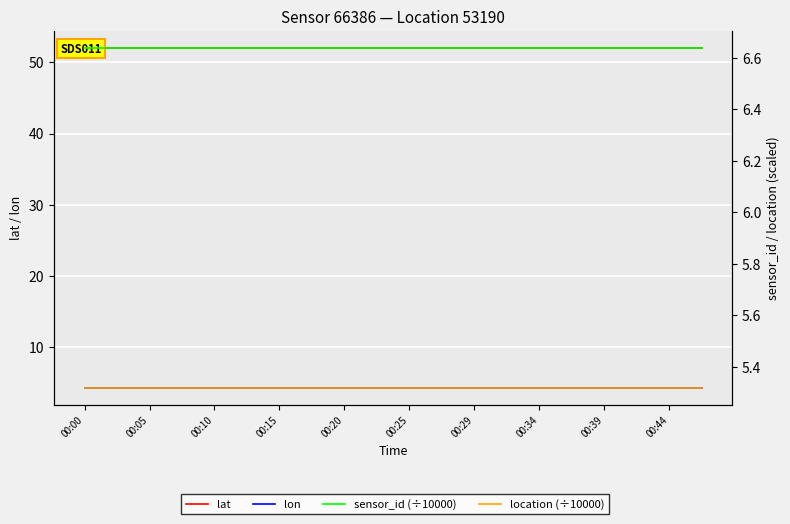

How many series are shown in this chart?

4